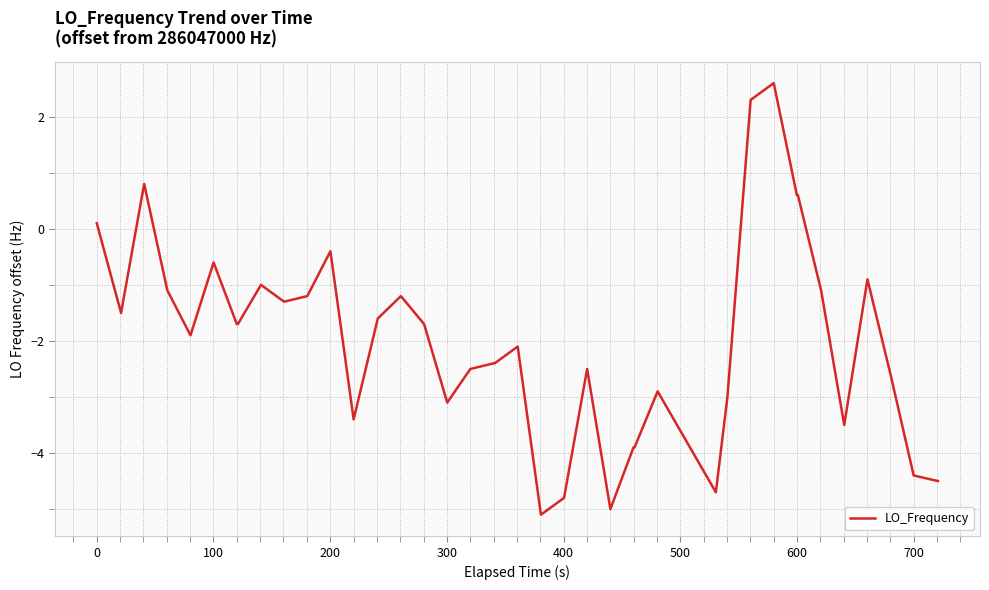

What is the greatest value displayed?

2.6